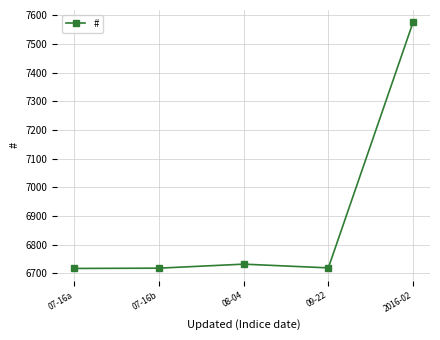

At which category does the data reach its first local peak?

08-04